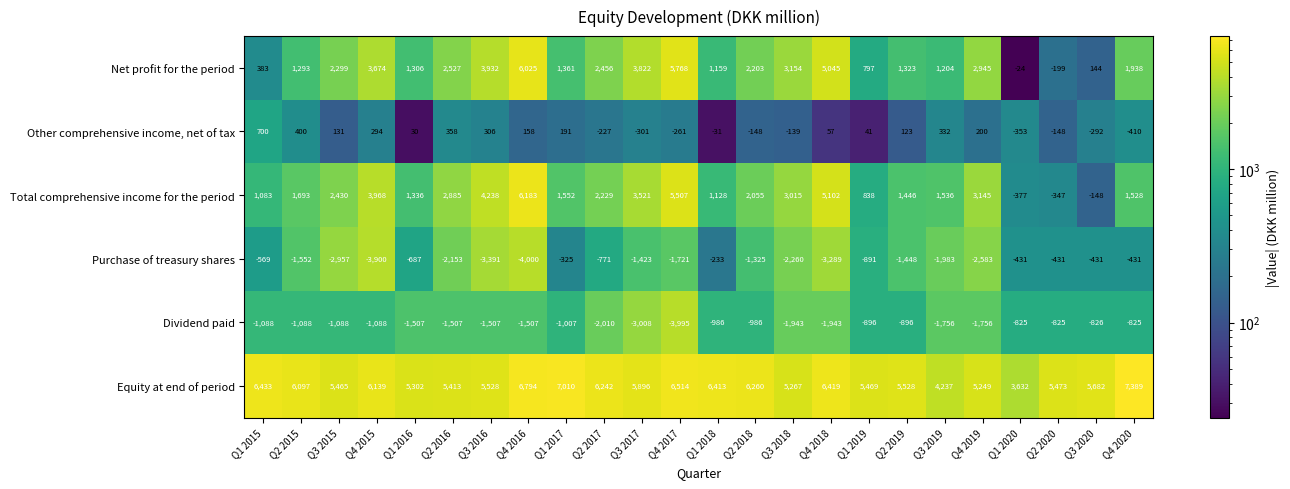

Which label corresponds to the largest value in the chart?

Q4 2020